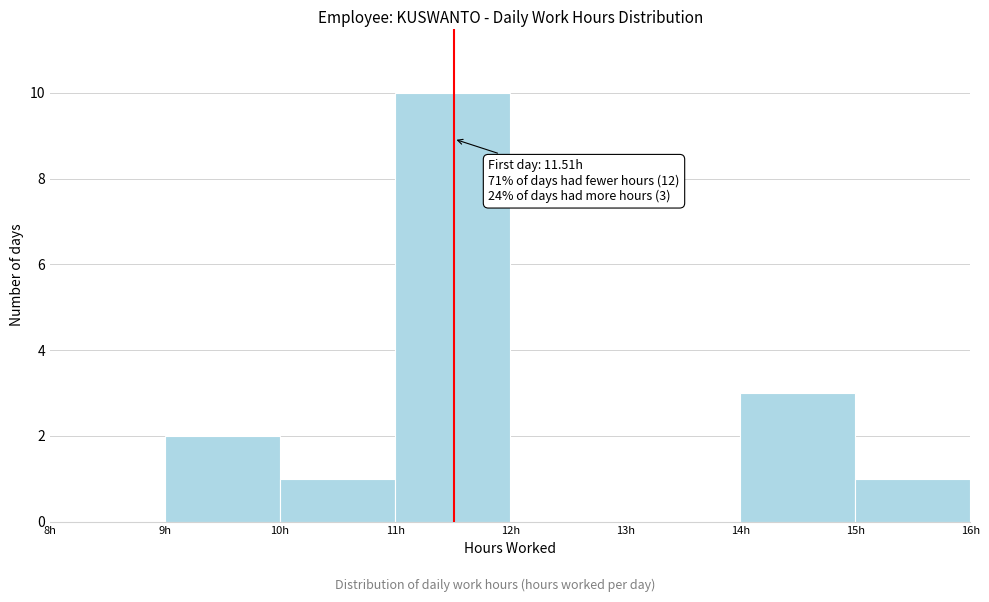

Which range on the x-axis has the tallest bar?

11 to 12